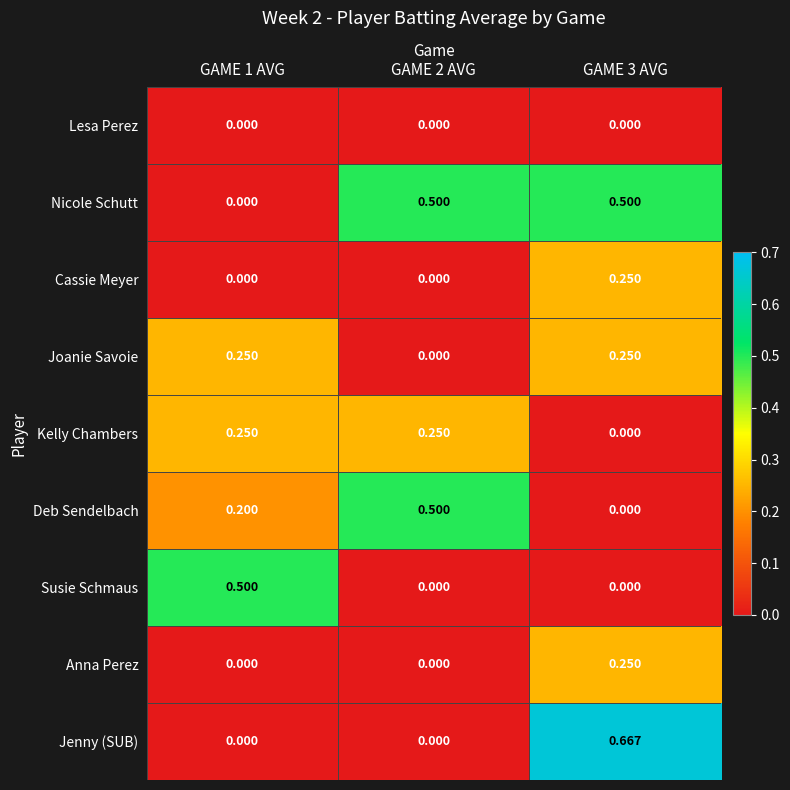

Which series has the widest spread of values?

Jenny (SUB)